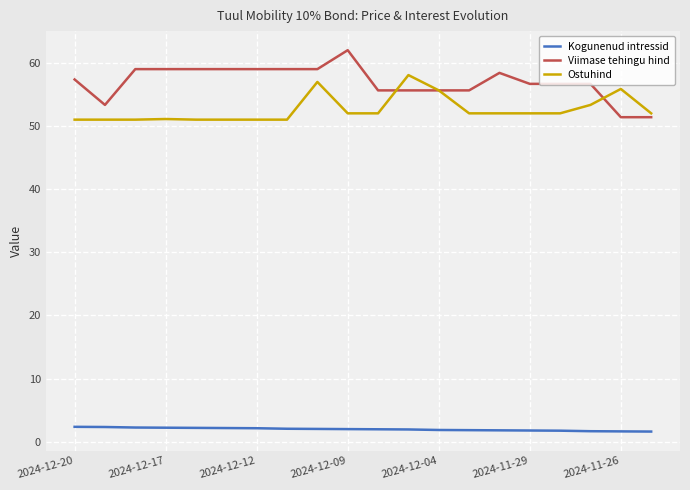

Rank the series by their maximum value, from highest to lowest.

Viimase tehingu hind, Ostuhind, Kogunenud intressid